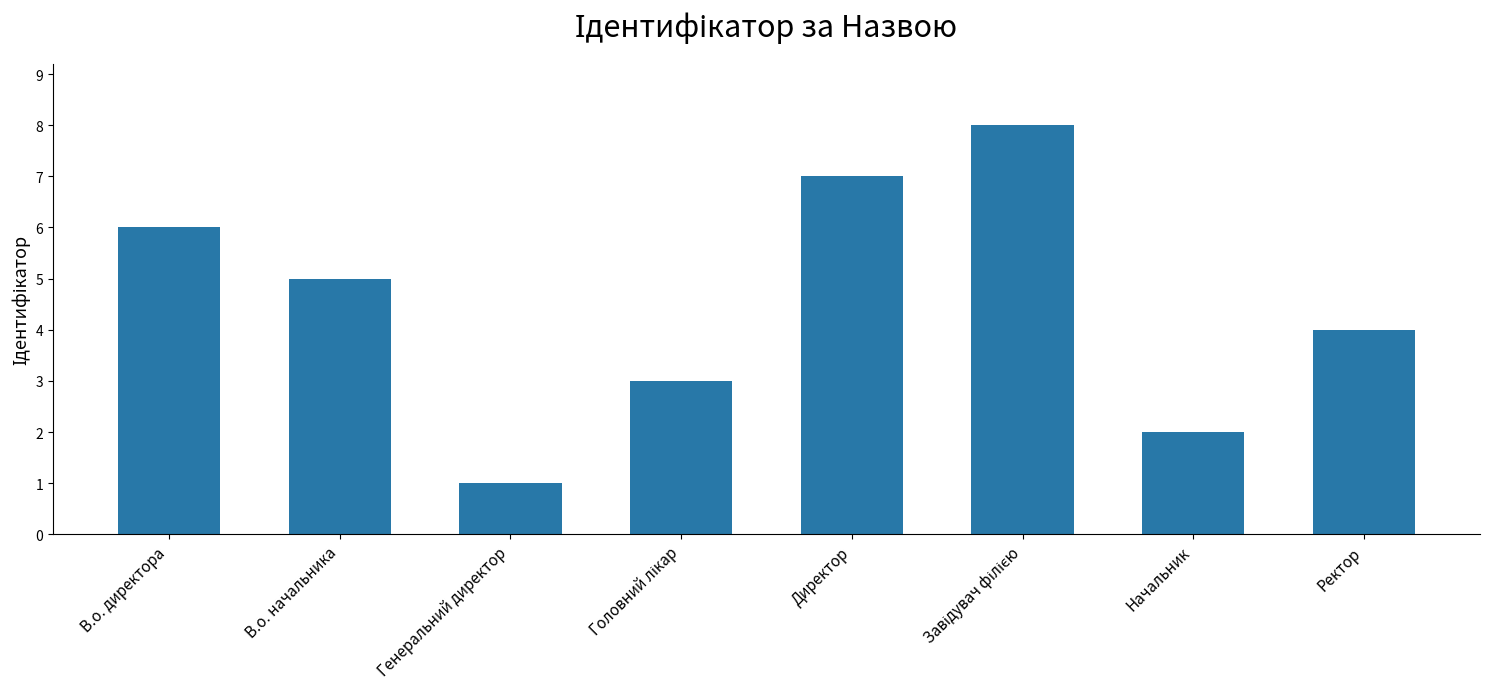

Reading left to right, extract all data points from this chart.

6	5	1	3	7	8	2	4